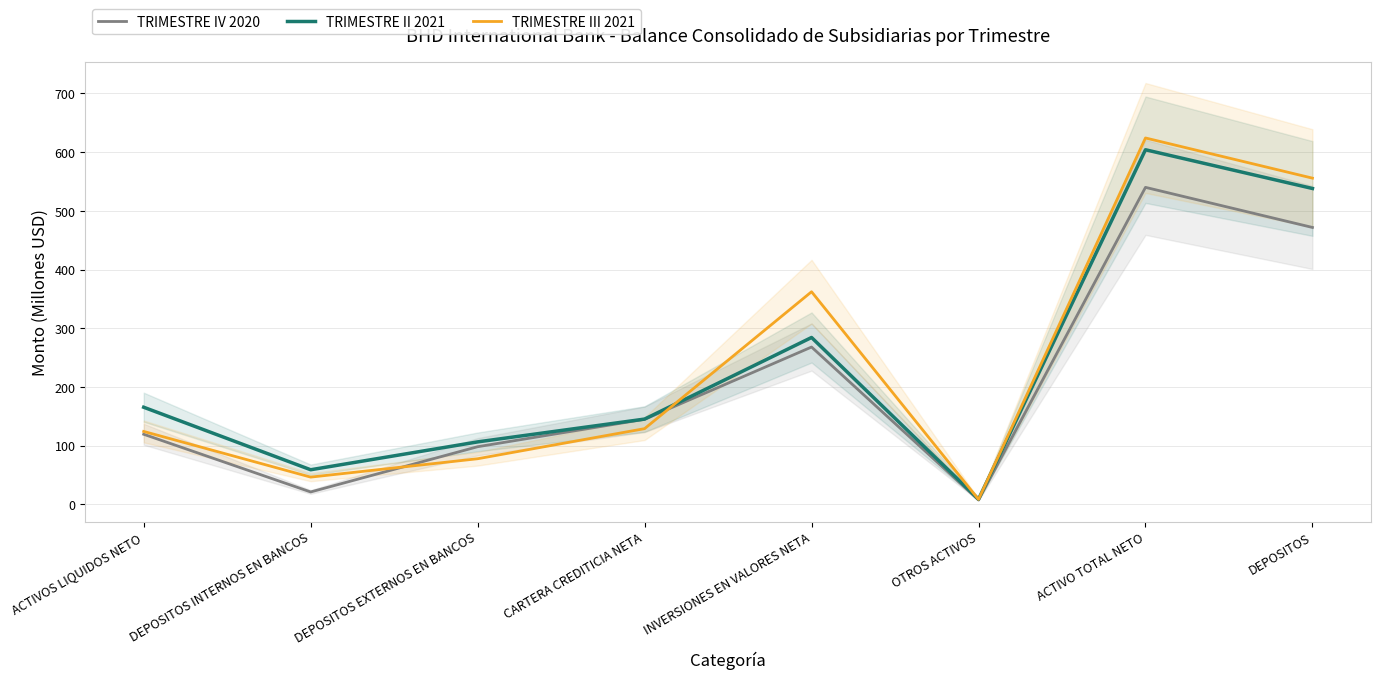

At which category is the sum across all series the highest?

ACTIVO TOTAL NETO